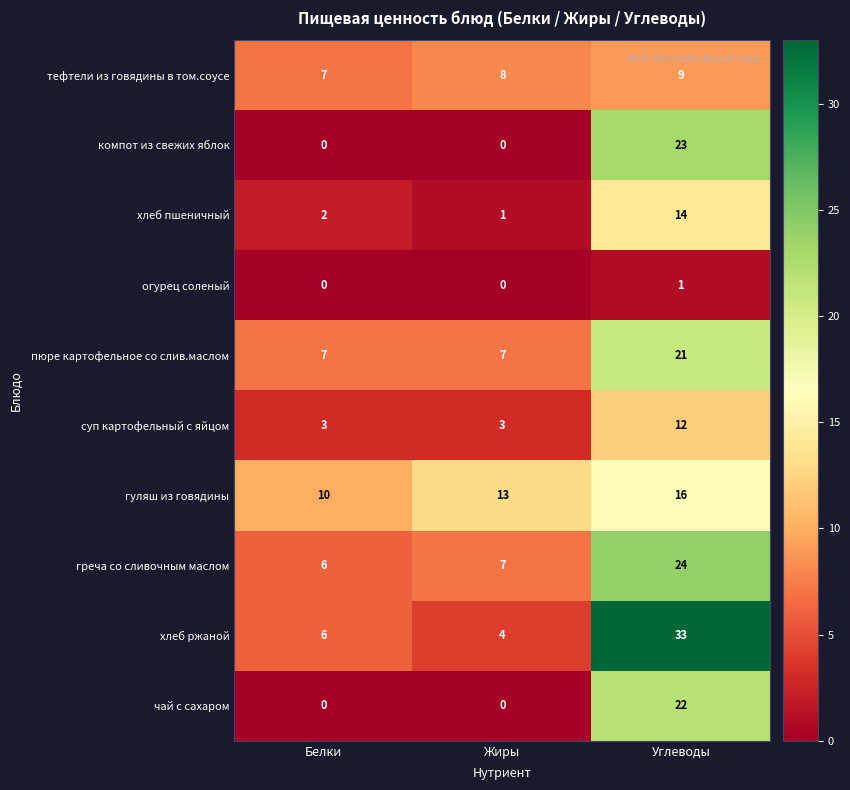

What is the sum of the хлеб пшеничный values at Белки and Углеводы?

16